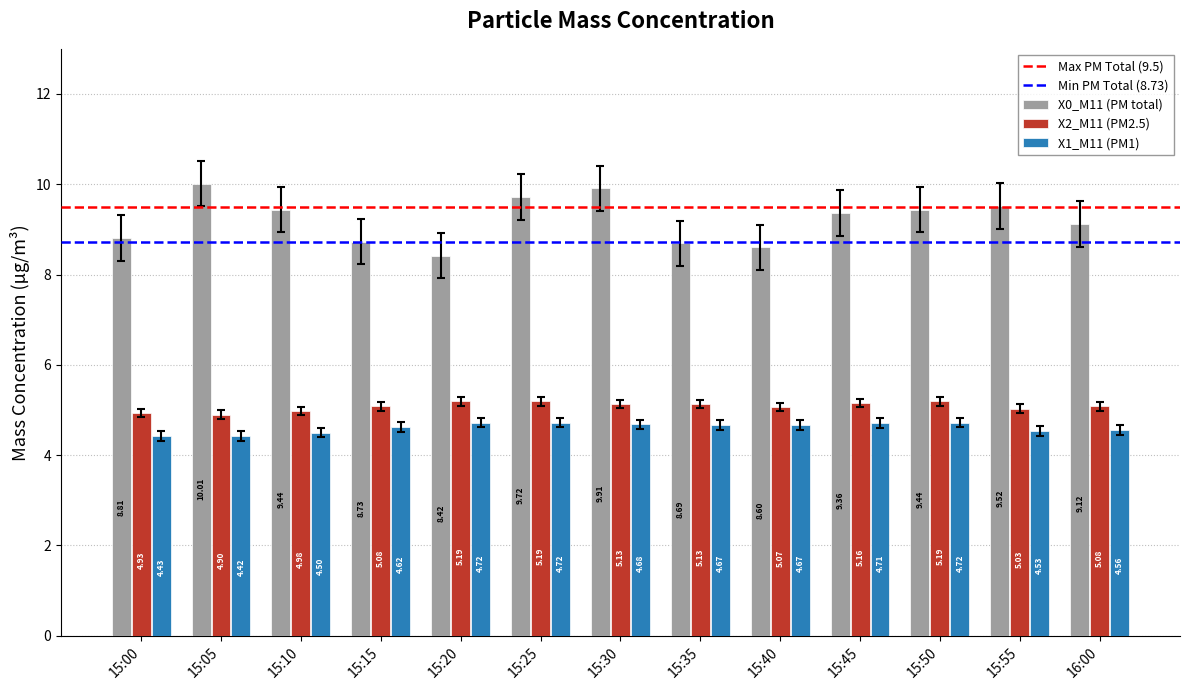

What is the average value of the X0_M11 (PM total) series?

9.2